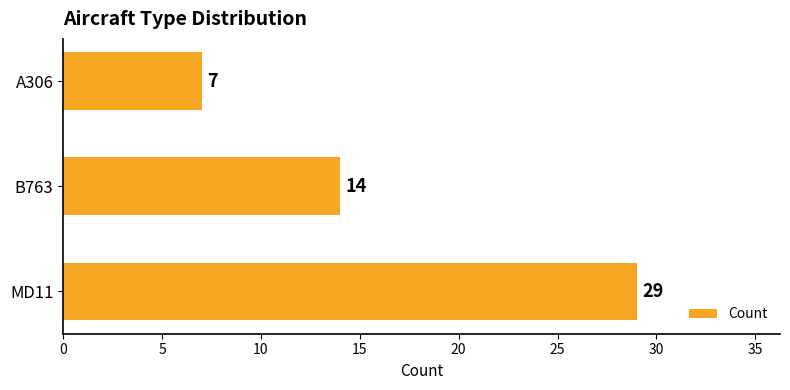

What is the difference between the maximum and minimum values?

22